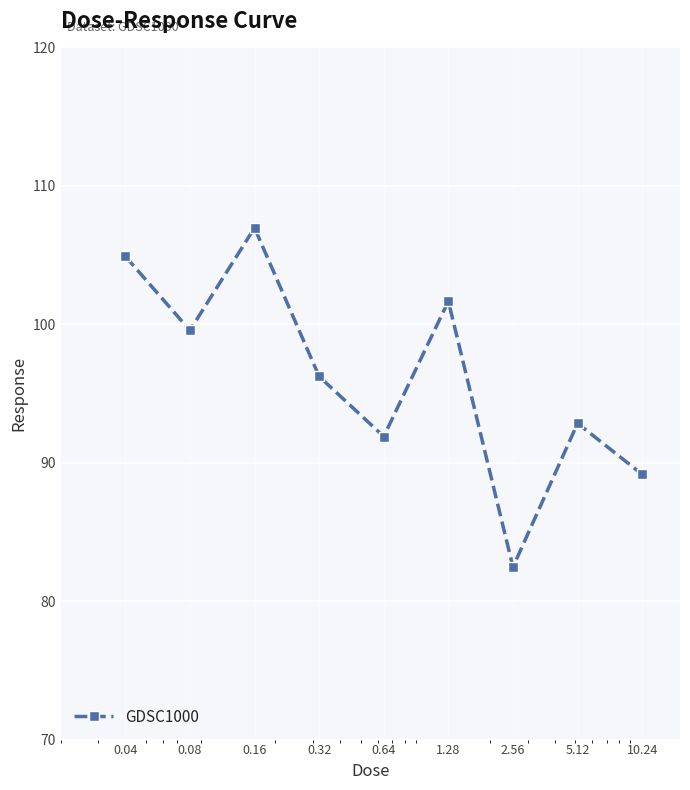

How many interior local peaks (higher than both neighbors) does the data have?

3